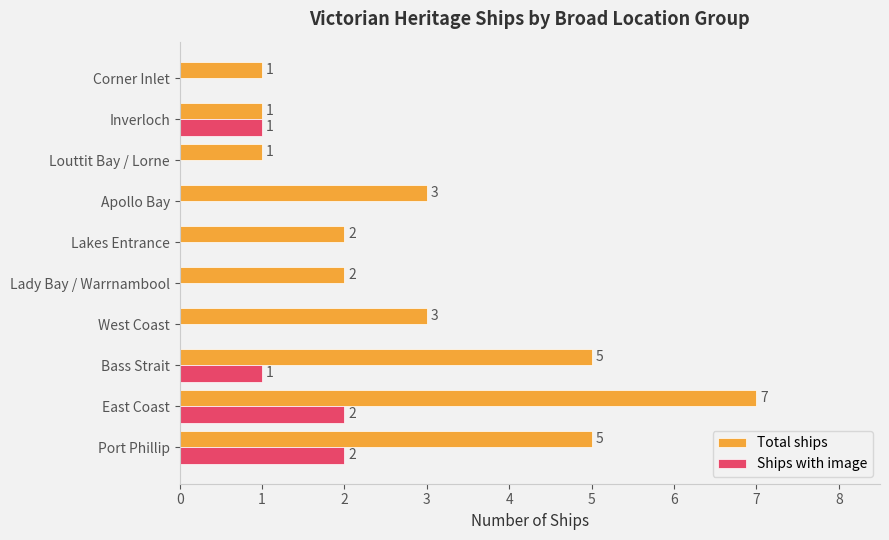

What value does the Total ships series have at East Coast?

7